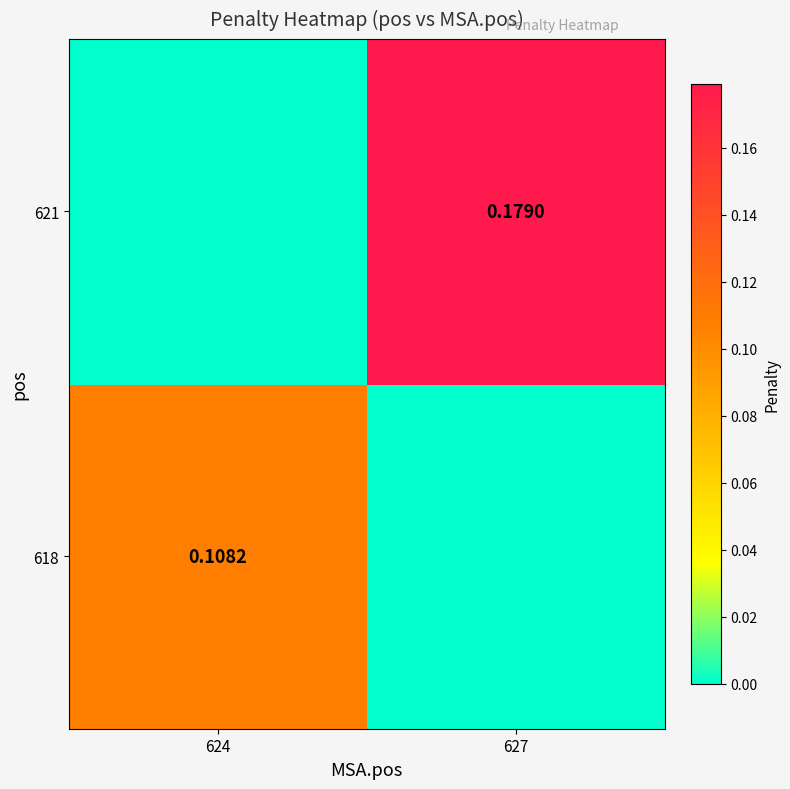

Is the value of 621 at 627 greater than the value of 618 at 624?

Yes